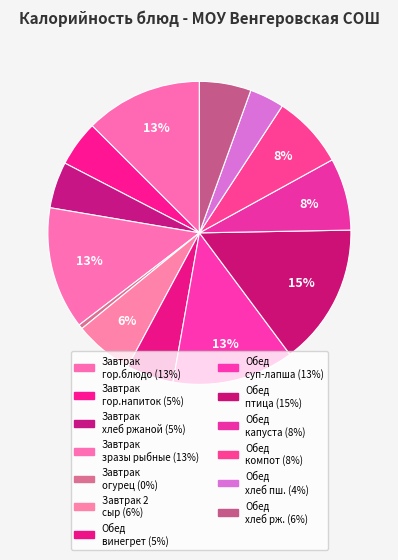

Count the number of slices in the pie.

13